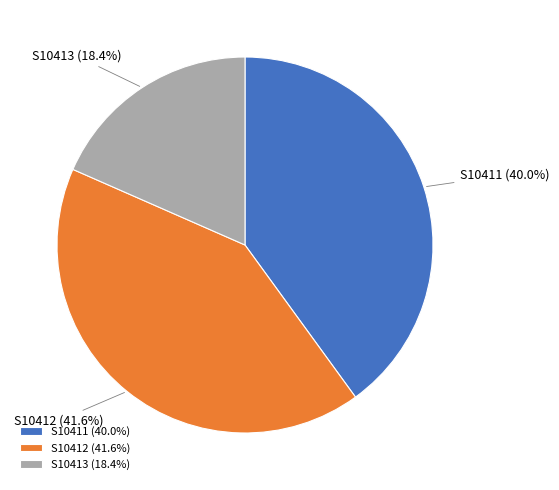

How many slices are in this pie chart?

3